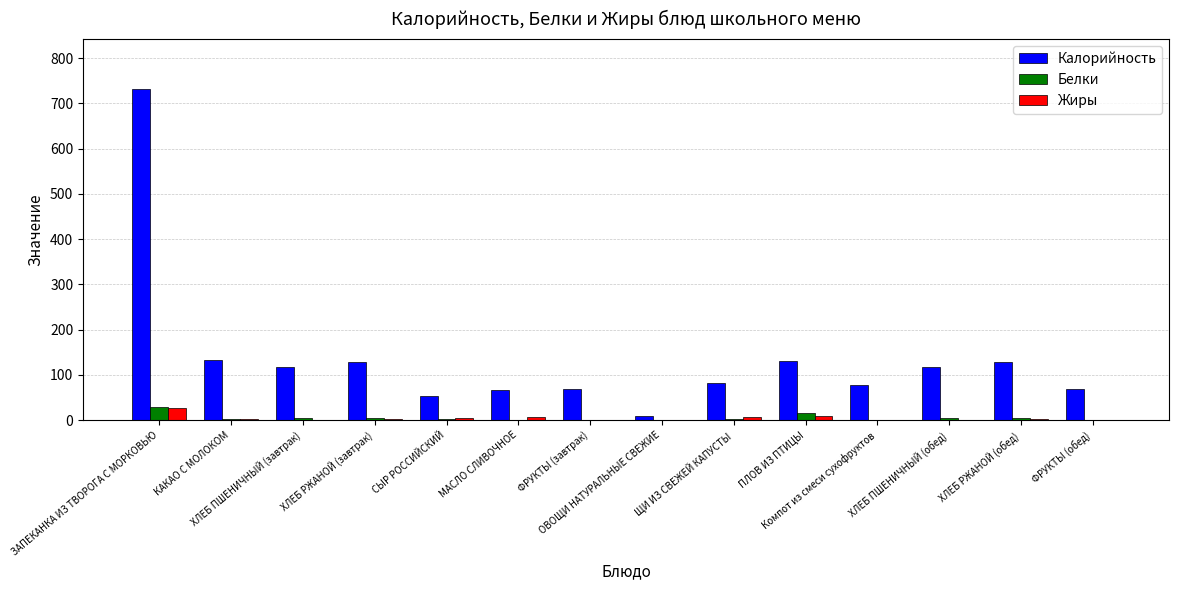

Count the number of data series in this chart.

3